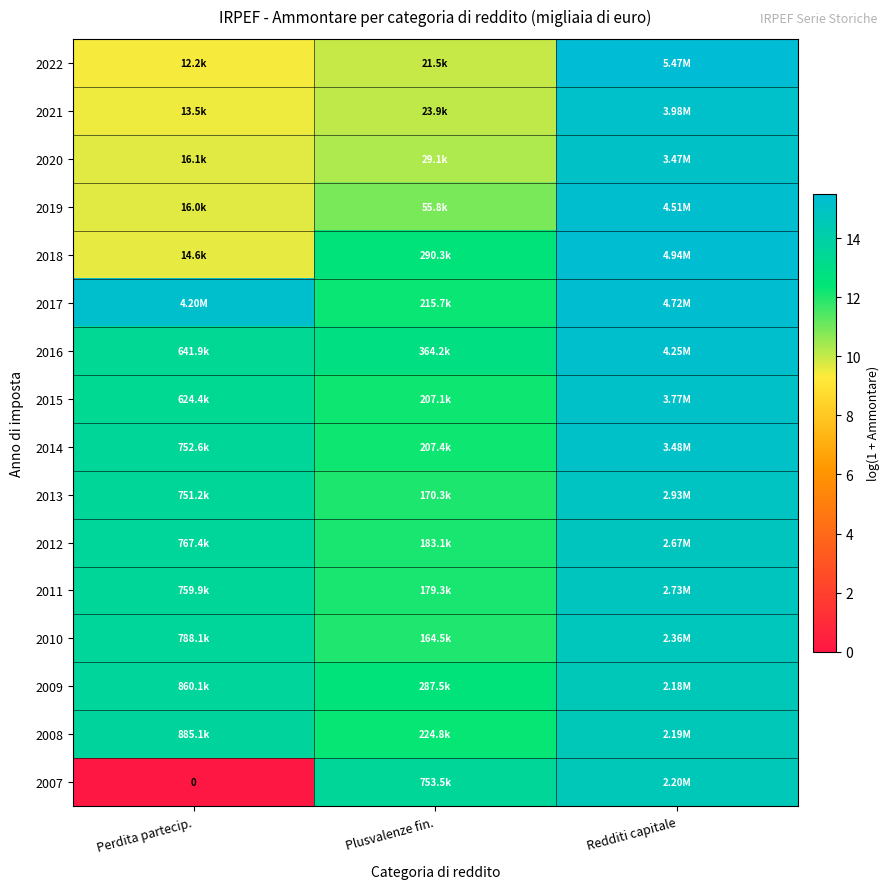

Which series changed the most between Perdita partecip. and Redditi capitale?

2007